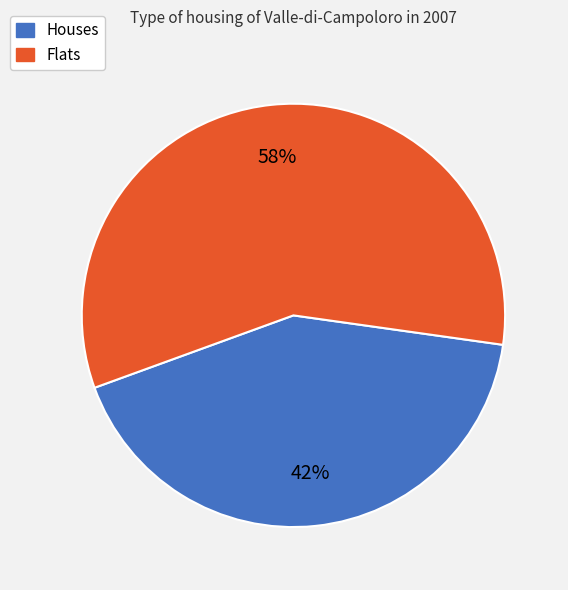

How many slices are in this pie chart?

2